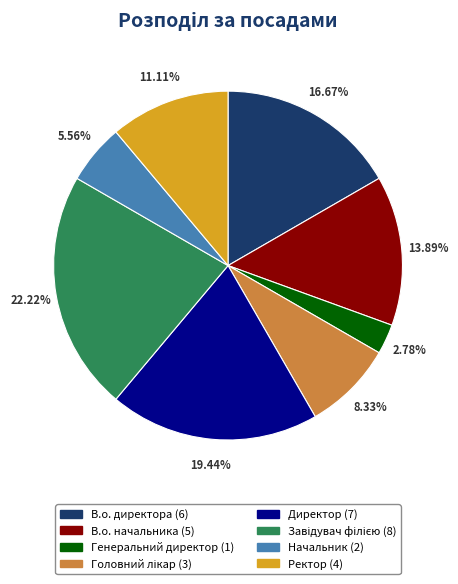

How many segments does this pie chart have?

8